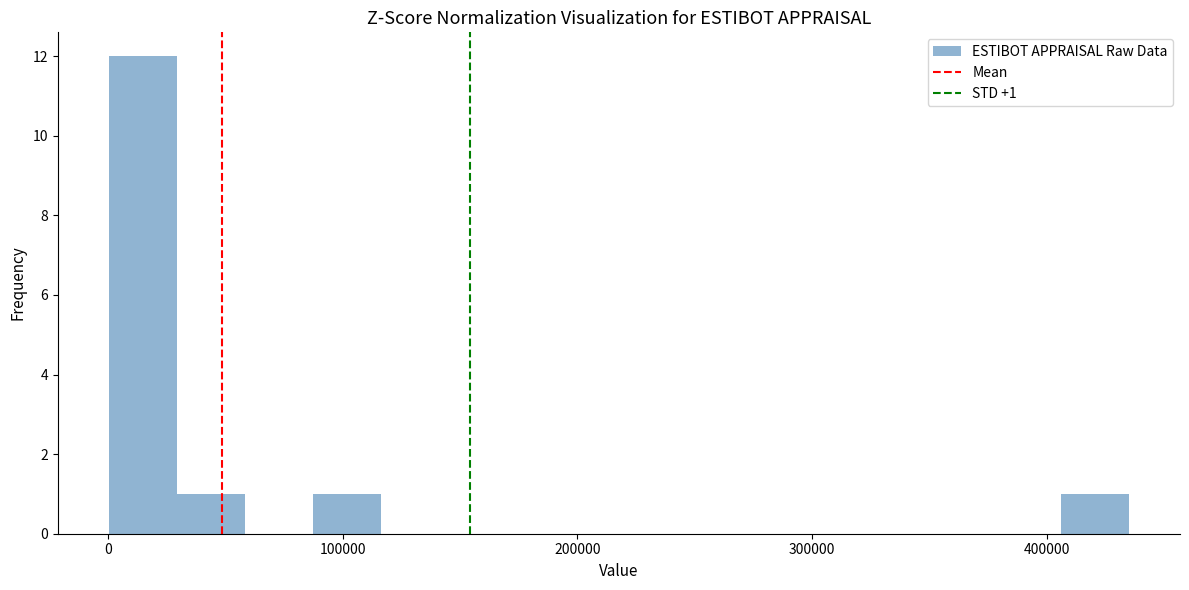

Around what value on the x-axis is the tallest bar? Give the approximate position of its centre, as read against the axis.

10000